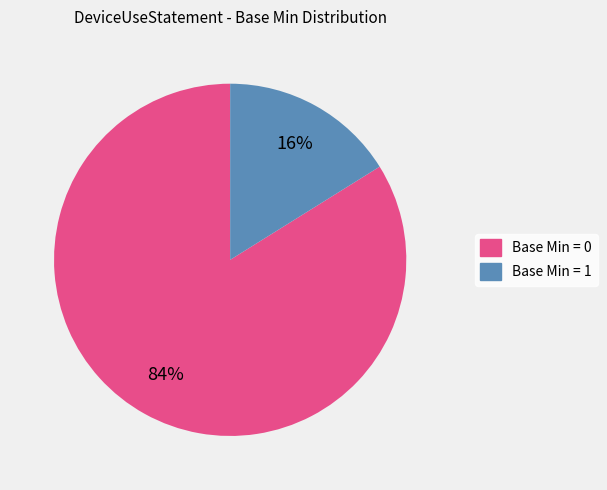

To the nearest percent, what is the difference between the largest and smallest slice percentages?

68%